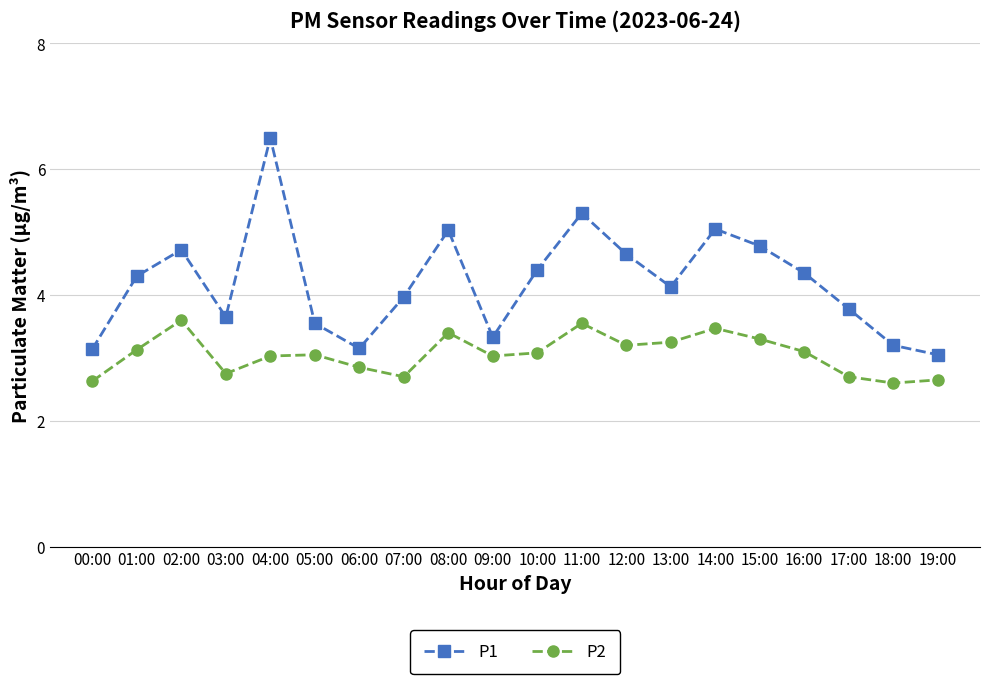

True or false: P1 has more than 0 interior local peaks.

True